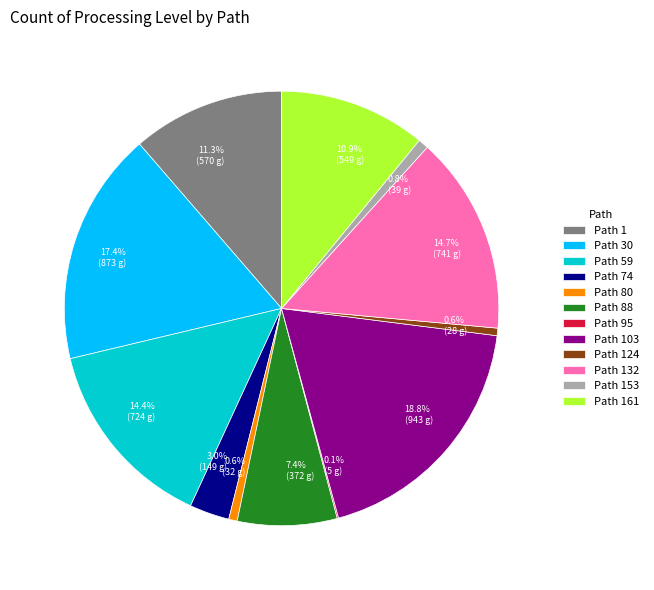

Does Path 88 account for over 50% of the chart?

No